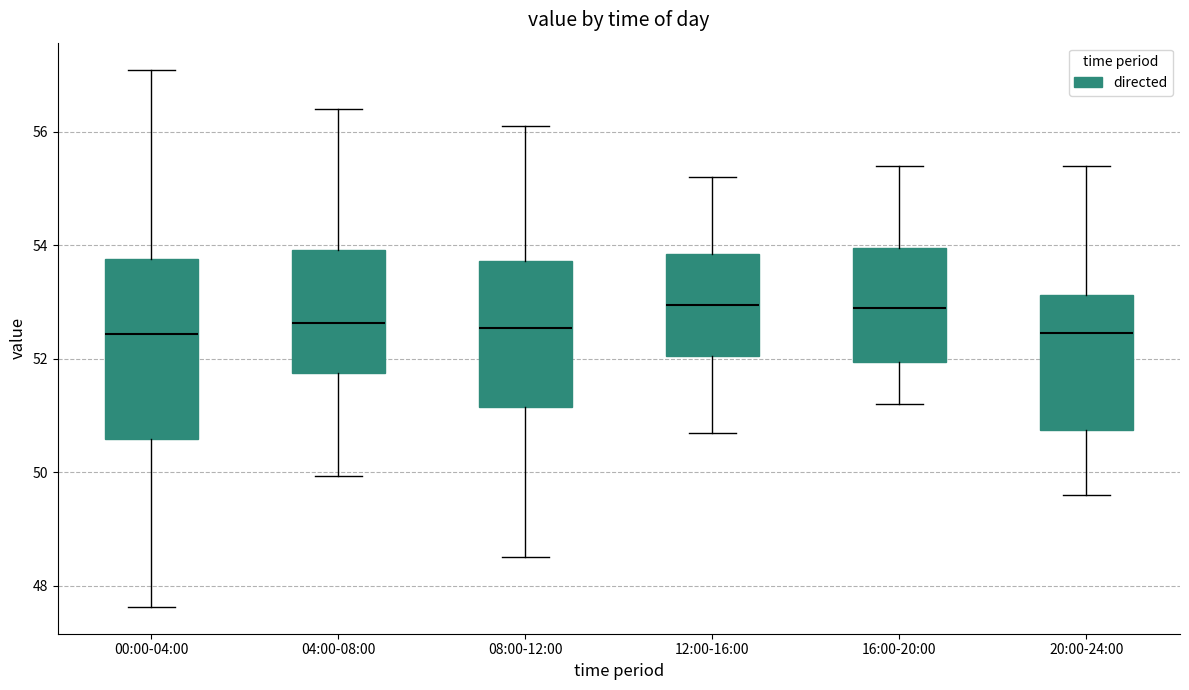

Reading left to right, transcribe this box plot: for each box, give where its median line is, the range the box spans, and where its two whiskers end, as read against the y-axis. The values are not printed on the chart, so give them approximately, as read against the axis.

00:00-04:00: median 52.4, box 50.6 to 53.8, whiskers 47.6 to 57.2
04:00-08:00: median 52.6, box 51.8 to 54.0, whiskers 50.0 to 56.4
08:00-12:00: median 52.6, box 51.2 to 53.8, whiskers 48.6 to 56.2
12:00-16:00: median 53.0, box 52.0 to 53.8, whiskers 50.8 to 55.2
16:00-20:00: median 53.0, box 52.0 to 54.0, whiskers 51.2 to 55.4
20:00-24:00: median 52.4, box 50.8 to 53.2, whiskers 49.6 to 55.4